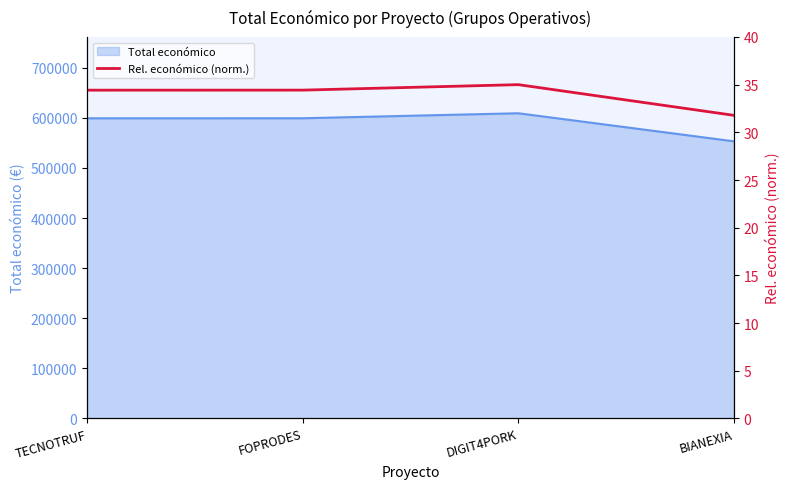

Between TECNOTRUF and FOPRODES, which is larger?

FOPRODES